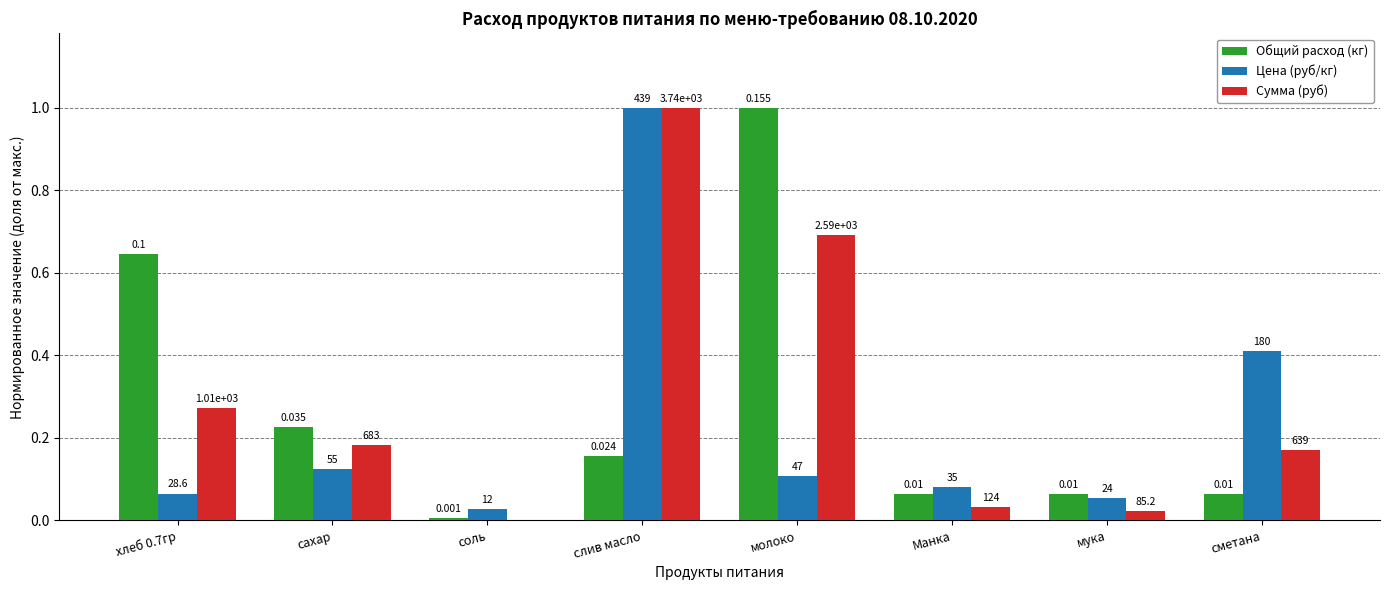

List the series in order of their overall mean, lowest first.

Цена (руб/кг), Общий расход (кг), Сумма (руб)